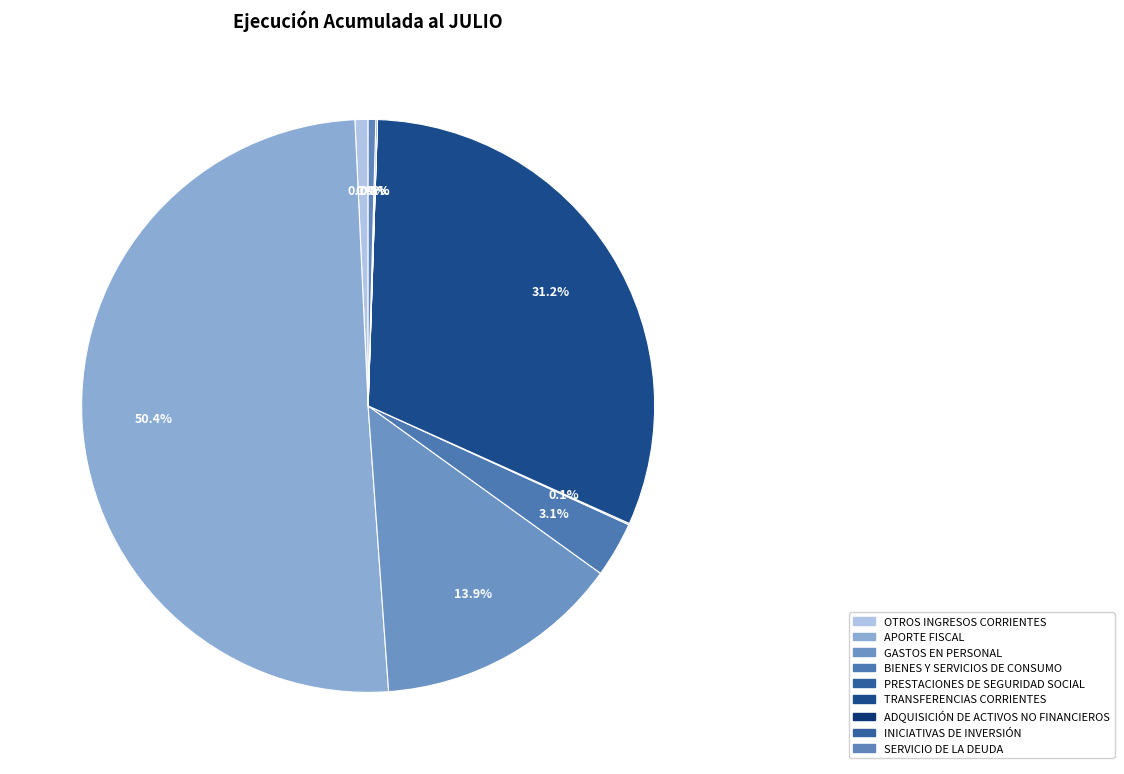

The APORTE FISCAL slice represents 61% of the pie. True or false?

False